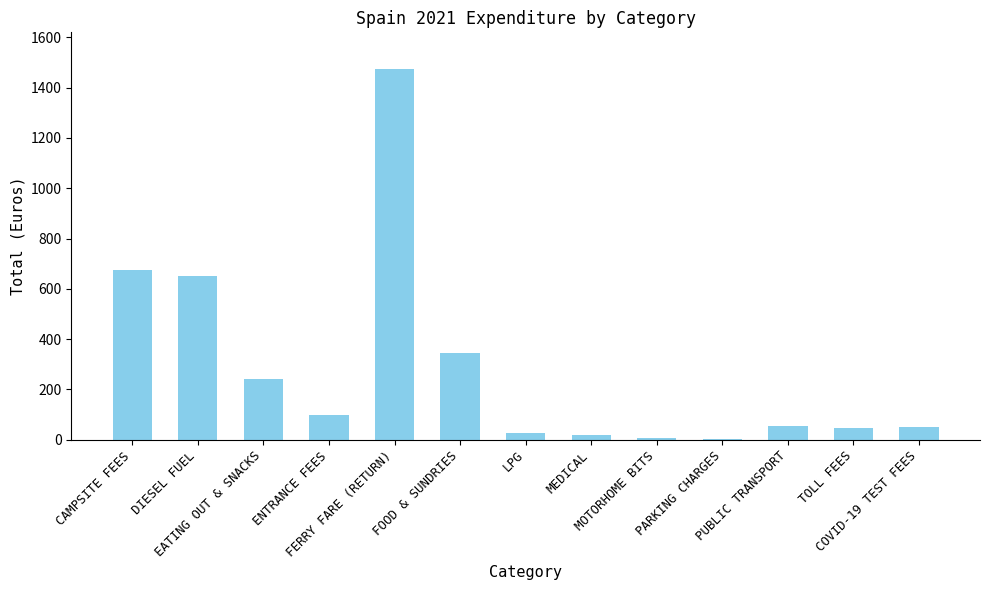

Does the chart contain stacked bars?

No